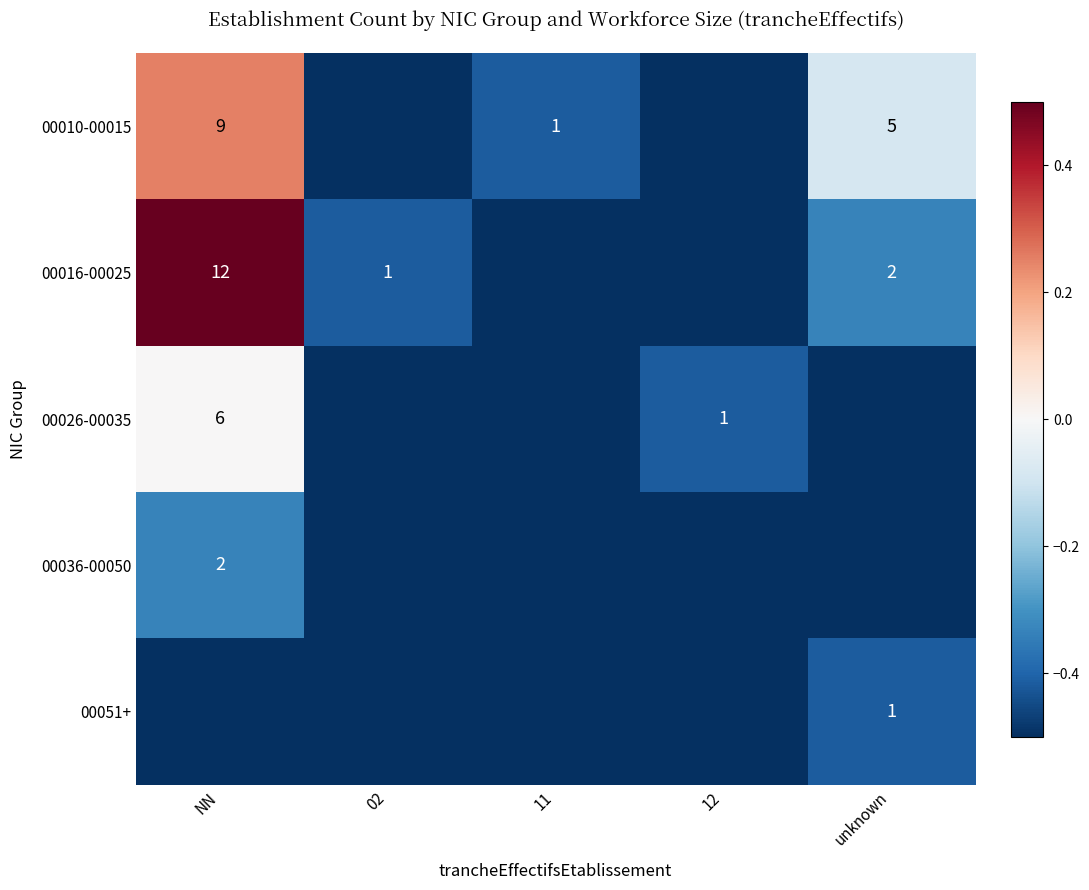

Is it true that 00010-00015 equals 1.0 at 11?

True